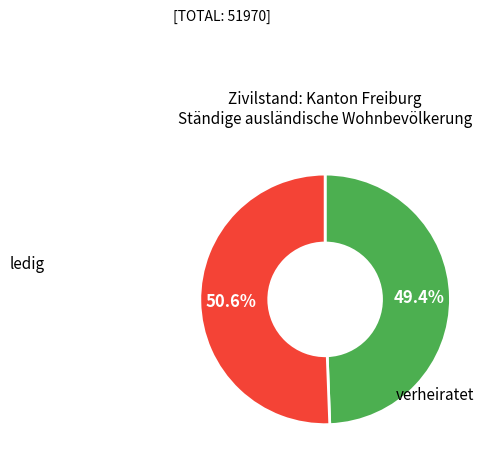

Is there any slice that represents more than half of the pie?

Yes